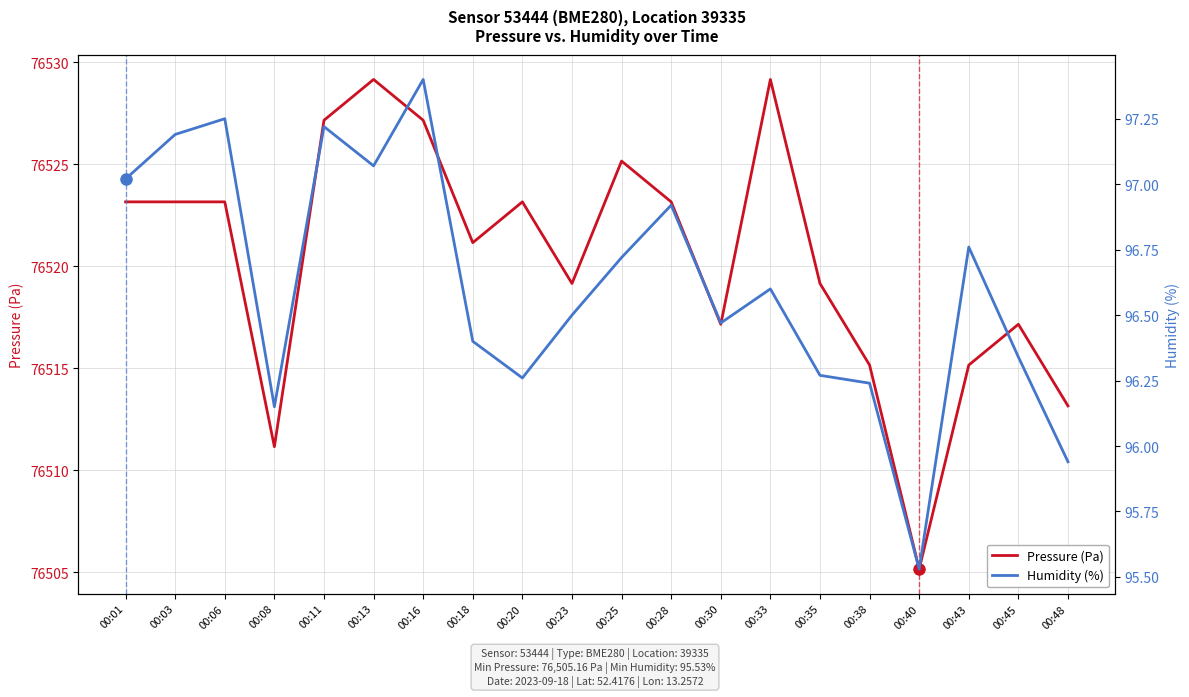

True or false: Humidity (%) has more than 2 interior local peaks.

True